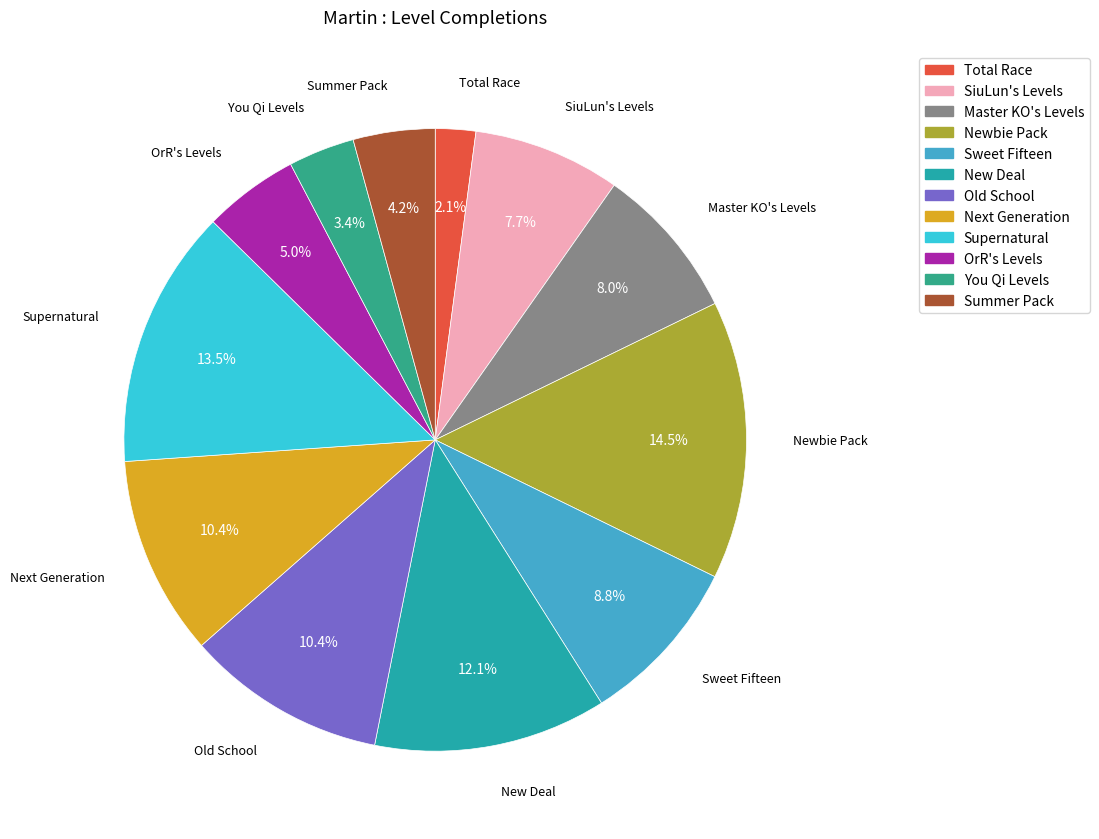

Does Supernatural represent more than half of the total?

No